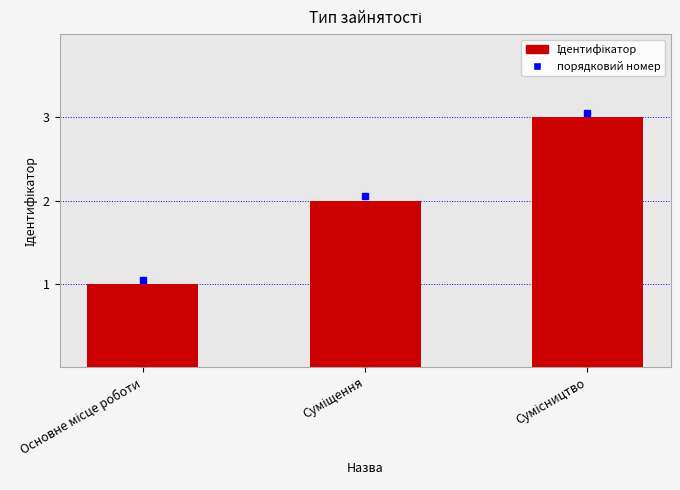

Does the chart contain stacked bars?

No